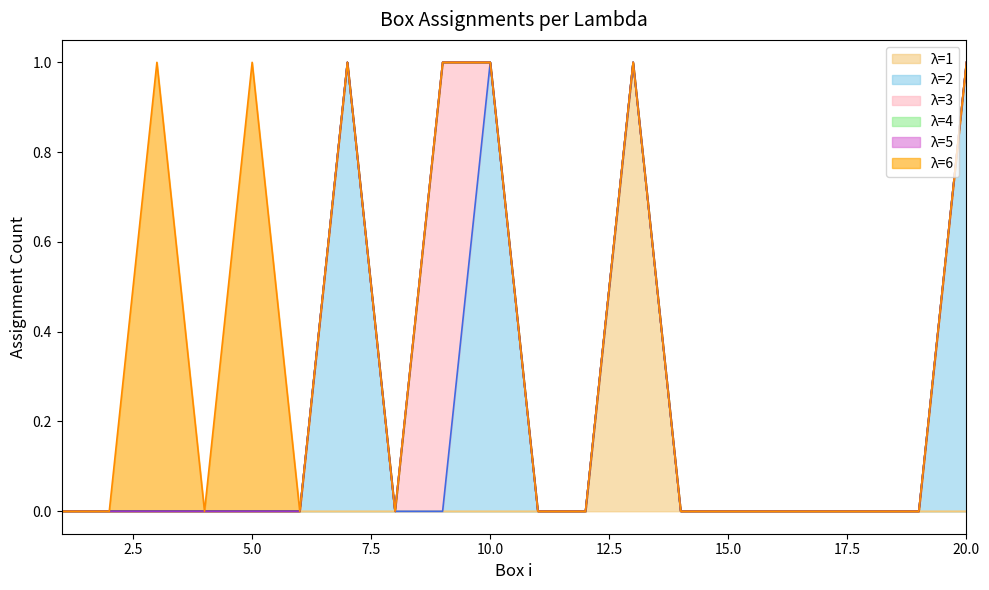

Which category has the lowest value across all series?

1